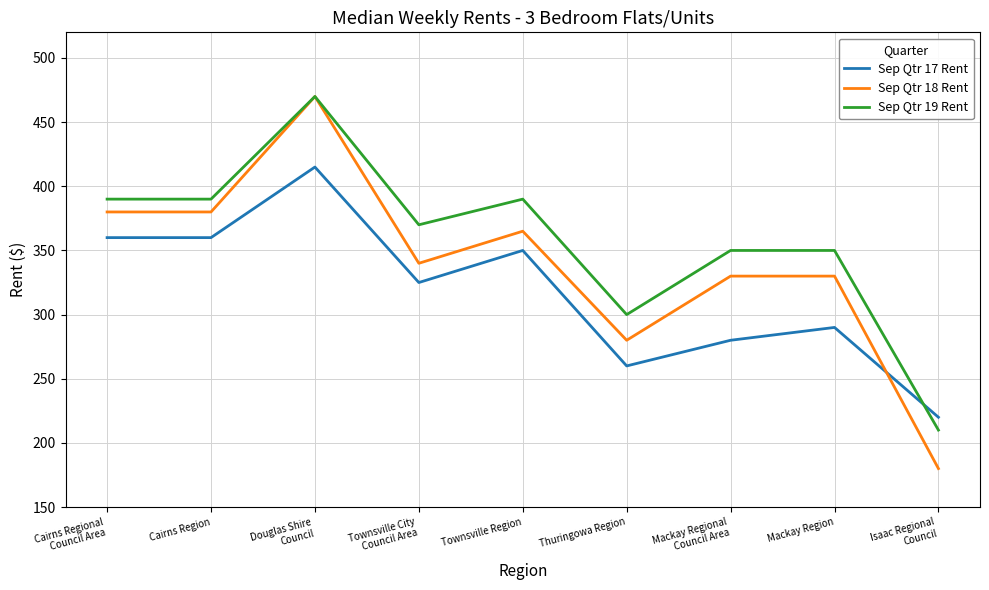

What is the total value across all series at Cairns Regional
Council Area?

1130